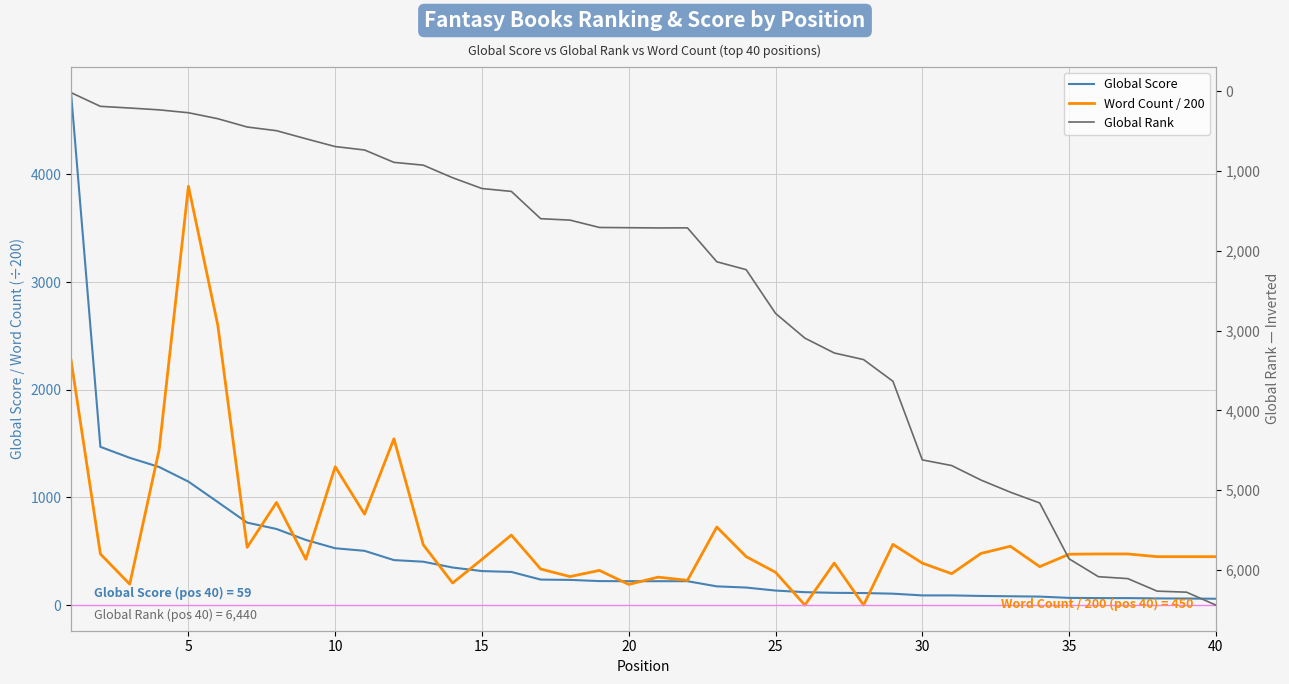

Reading left to right, list all the values displayed in this chart.

Global Score: 4760.0	1470.0	1368.0	1283.0	1147.0	957.0	766.0	707.0	605.0	528.0	504.0	418.0	403.0	349.0	316.0	308.0	237.0	234.0	223.0	222.0	222.0	222.0	174.0	163.0	135.0	120.0	114.0	112.0	106.0	90.0	90.0	85.0	82.0	79.0	67.0	65.0	65.0	62.0	61.0	59.0
Word Count / 200: 2275.6	475.1	194.3	1440.0	3890.2	2600.0	536.3	953.2	425.7	1285.2	844.6	1544.7	560.0	205.0	425.0	650.6	335.0	264.8	322.3	192.0	259.5	230.0	725.0	450.0	305.0	0.0	390.6	0.0	564.1	390.0	291.7	480.0	546.6	357.1	472.5	475.0	475.0	450.0	450.0	450.0
Global Rank: 17.0	189.0	210.0	233.0	269.0	344.0	448.0	494.0	595.0	693.0	736.0	891.0	926.0	1084.0	1219.0	1255.0	1597.0	1615.0	1707.0	1710.0	1713.0	1712.0	2137.0	2236.0	2784.0	3094.0	3280.0	3363.0	3635.0	4620.0	4691.0	4873.0	5025.0	5160.0	5860.0	6084.0	6108.0	6265.0	6278.0	6440.0